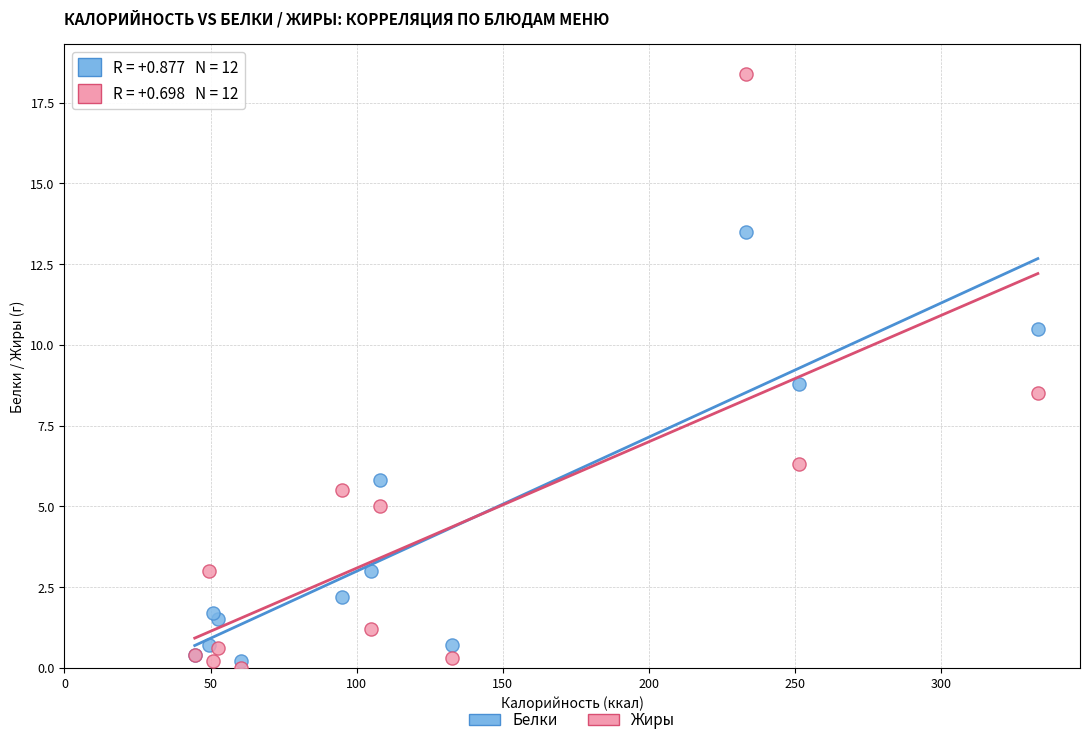

In the Жиры series, what Y value is closest to 9?

8.5